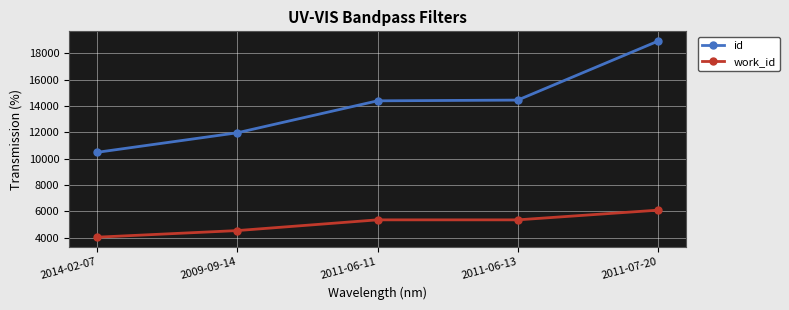

How many categories are shown in the chart?

5